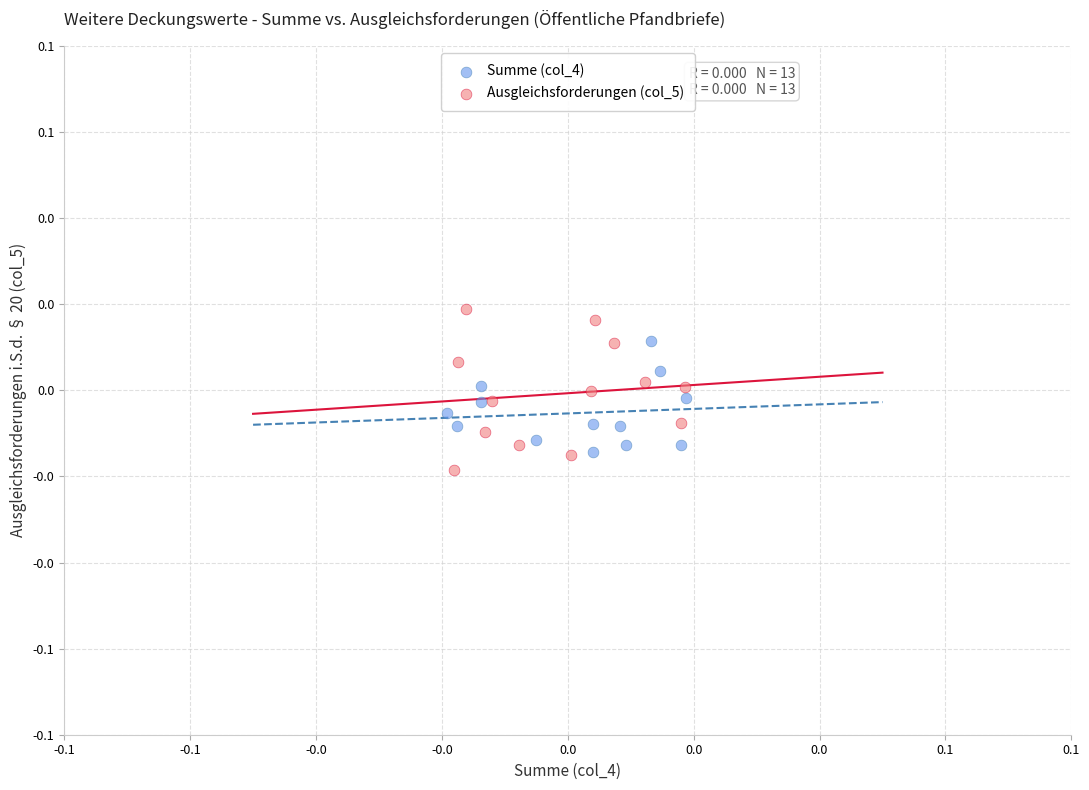

Which series contains the lowest Y value?

Ausgleichsforderungen (col_5)